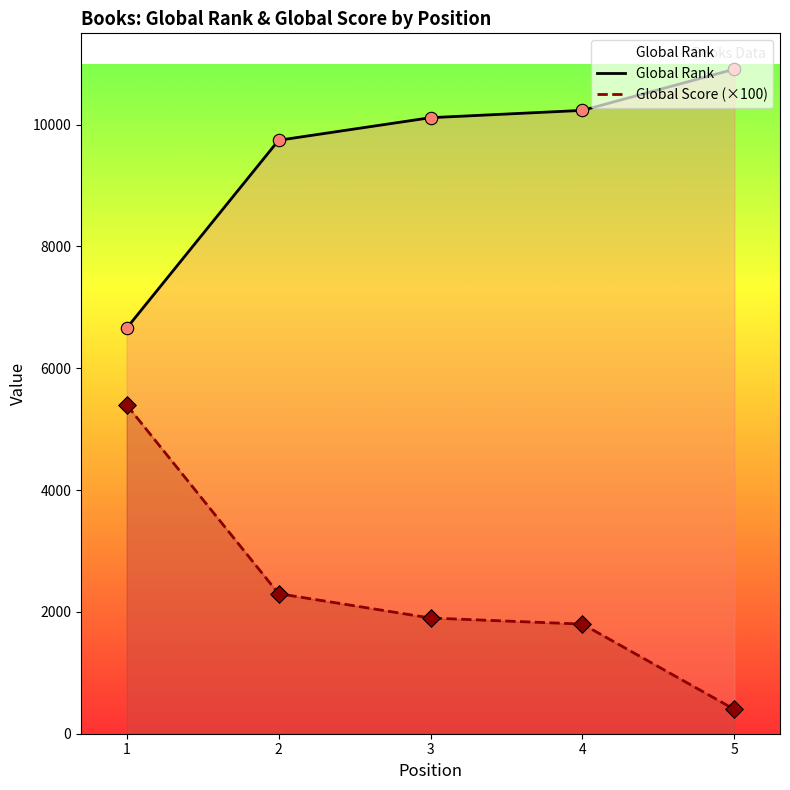

At how many categories does at least one series exceed 7664?

4